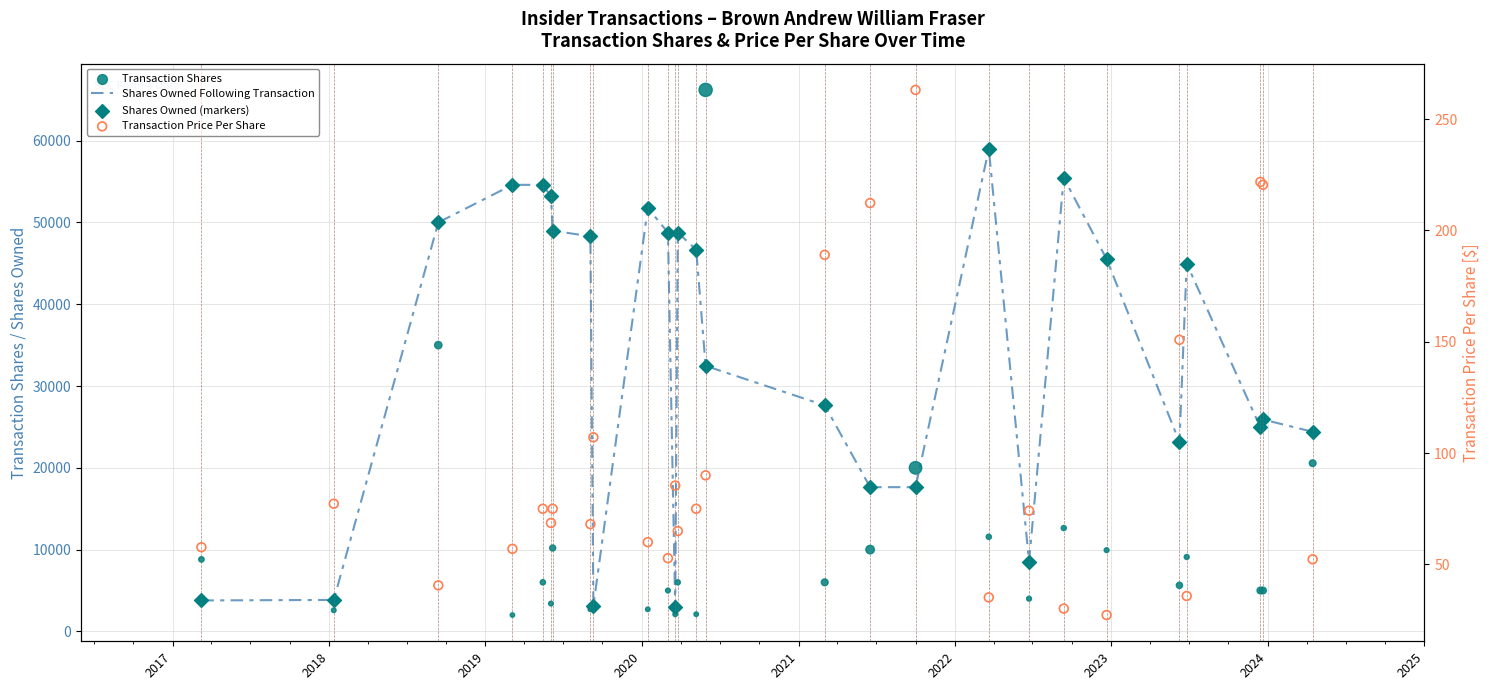

Which series has the largest Y range (max minus min)?

Transaction Shares